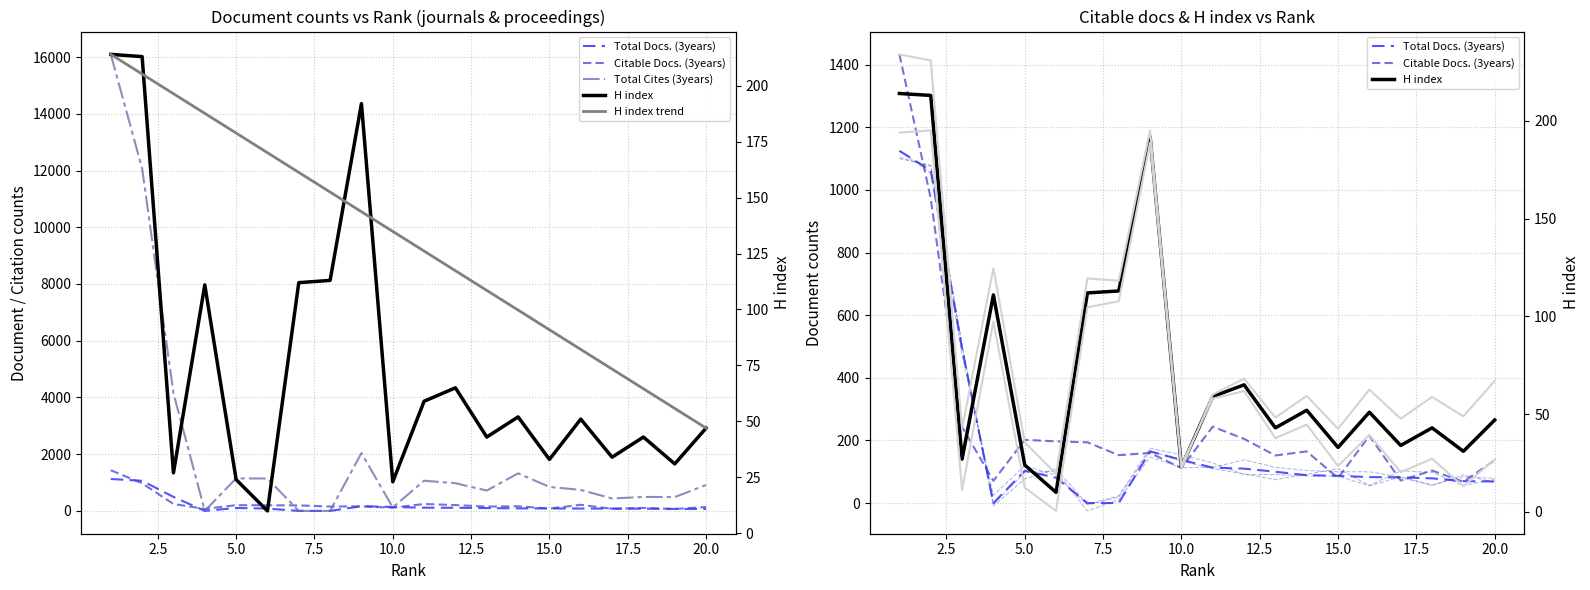

Reading right to left, transcribe all the data shown in this chart.

Total Docs. (3years): 69	70	79	82	83	87	89	100	110	113	138	165	0	0	81	103	0	493	1062	1125
Citable Docs. (3years): 137	68	104	72	215	80	165	152	205	244	112	160	153	194	197	202	71	243	973	1433
Total Cites (3years): 912	488	492	438	739	846	1323	718	976	1064	122	2039	0	0	1142	1146	0	4154	12070	16095
H index: 47	31	43	34	51	33	52	43	65	59	23	192	113	112	10	24	111	27	213	214